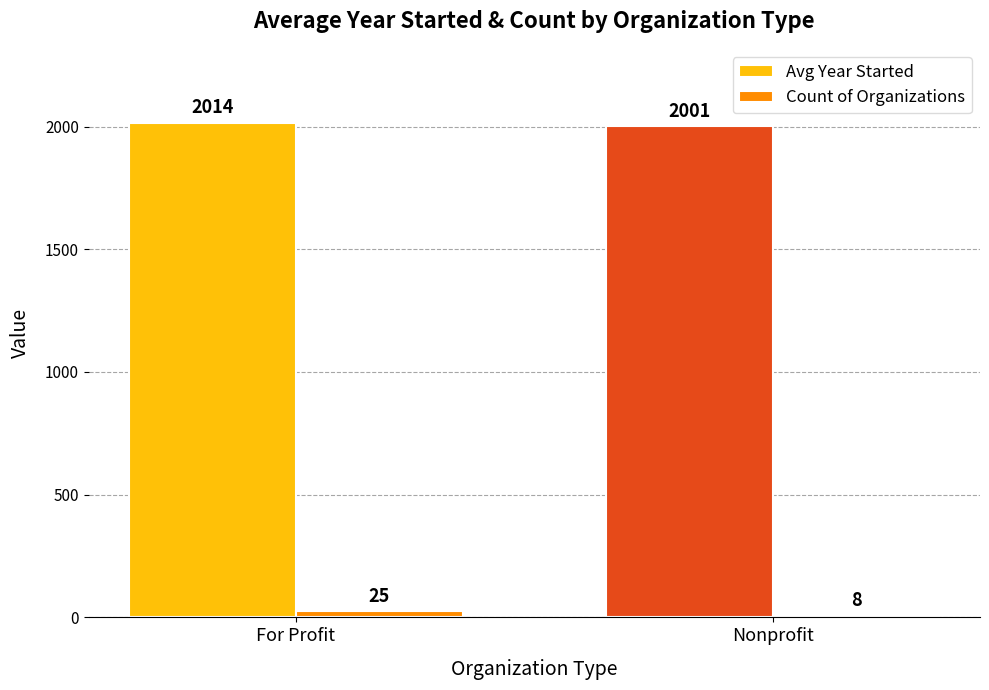

What is the sum of all Count of Organizations values?

33.0